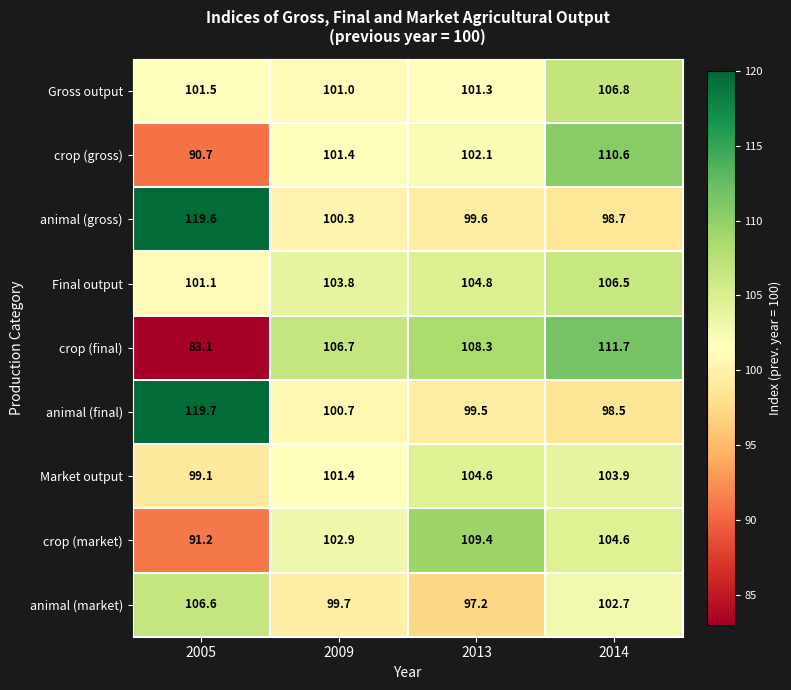

Is the value of crop (final) at 2014 greater than the value of Market output at 2013?

Yes